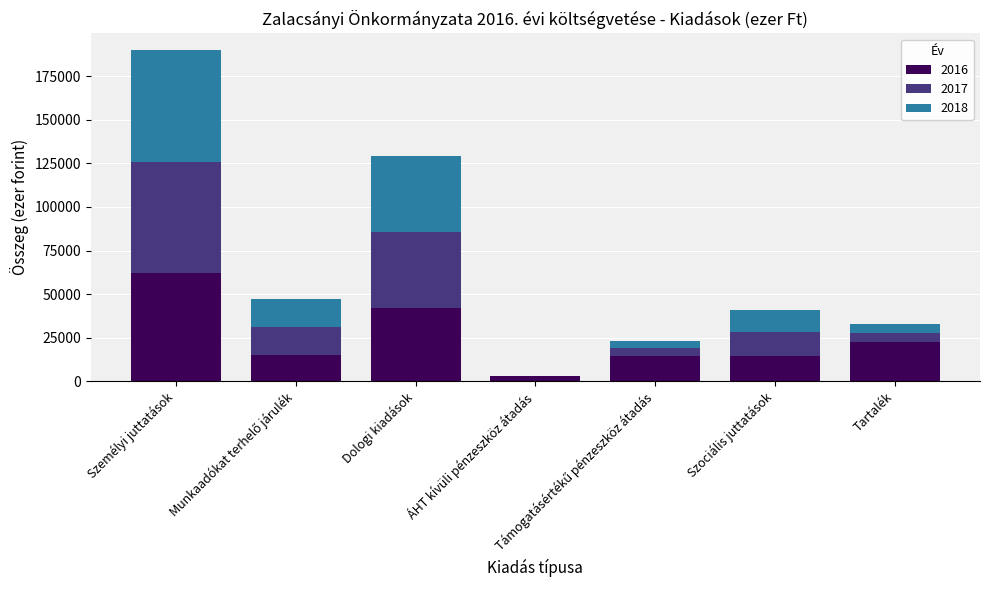

At which label does 2016 reach its peak?

Személyi juttatások